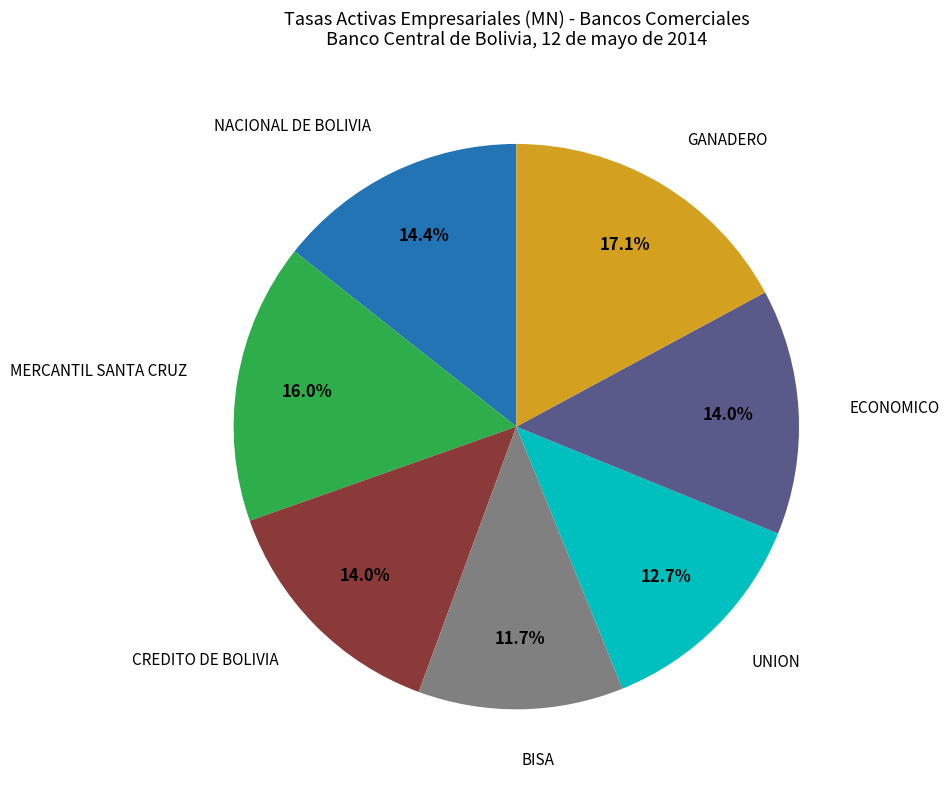

Is there any slice that represents more than half of the pie?

No